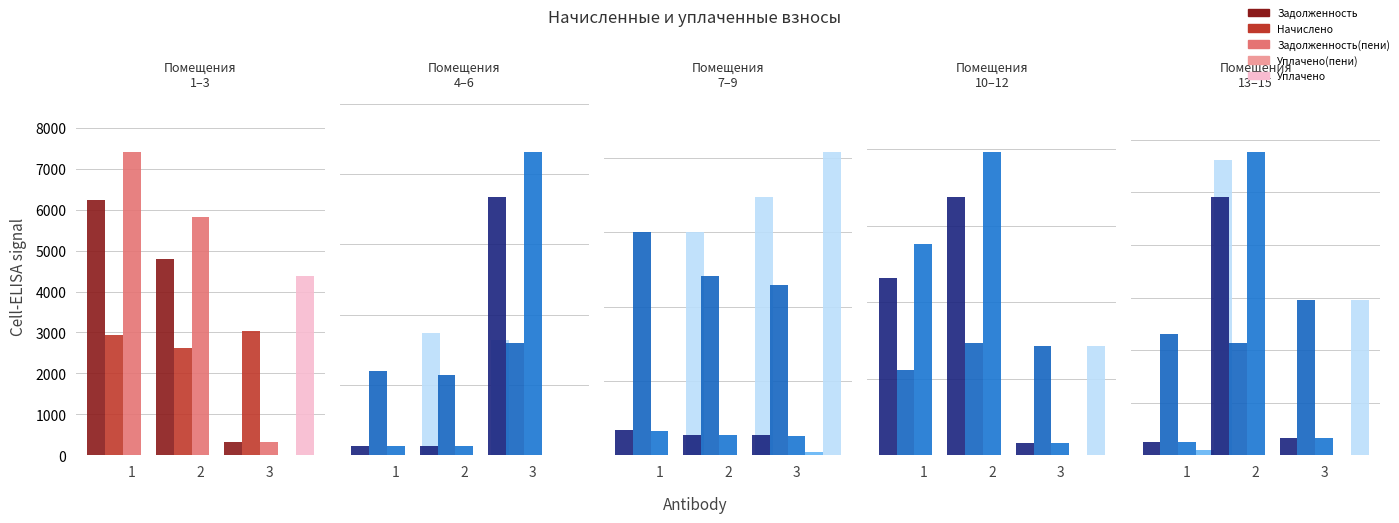

Is it true that uplacheno equals 5086.2 at 5?

False